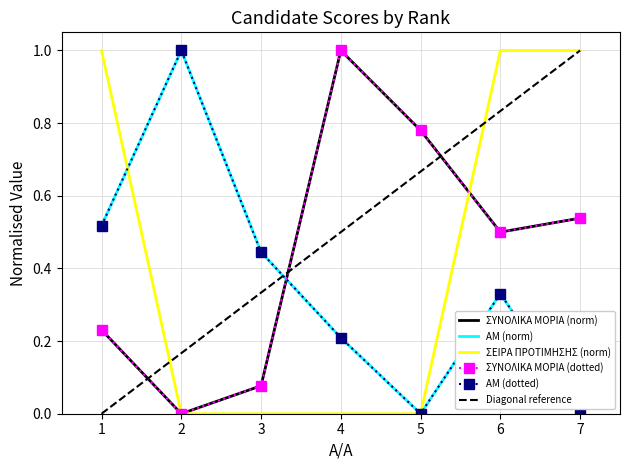

List the series in order of their peak value, lowest first.

ΑΜ, ΣΥΝΟΛΙΚΑ ΜΟΡΙΑ, ΣΕΙΡΑ ΠΡΟΤΙΜΗΣΗΣ